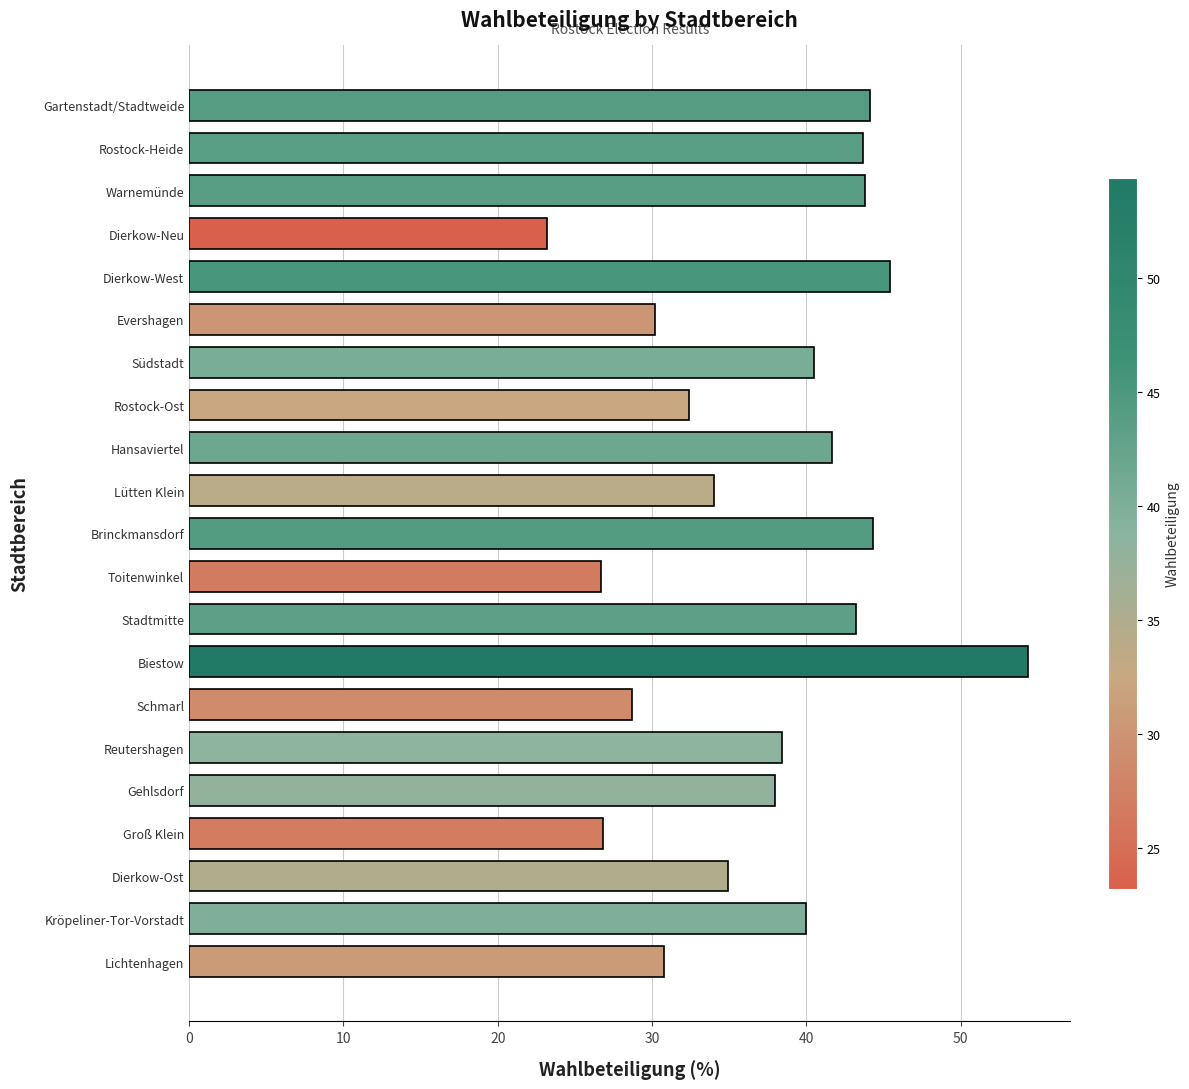

What is the difference between the second highest and second lowest values?

18.7